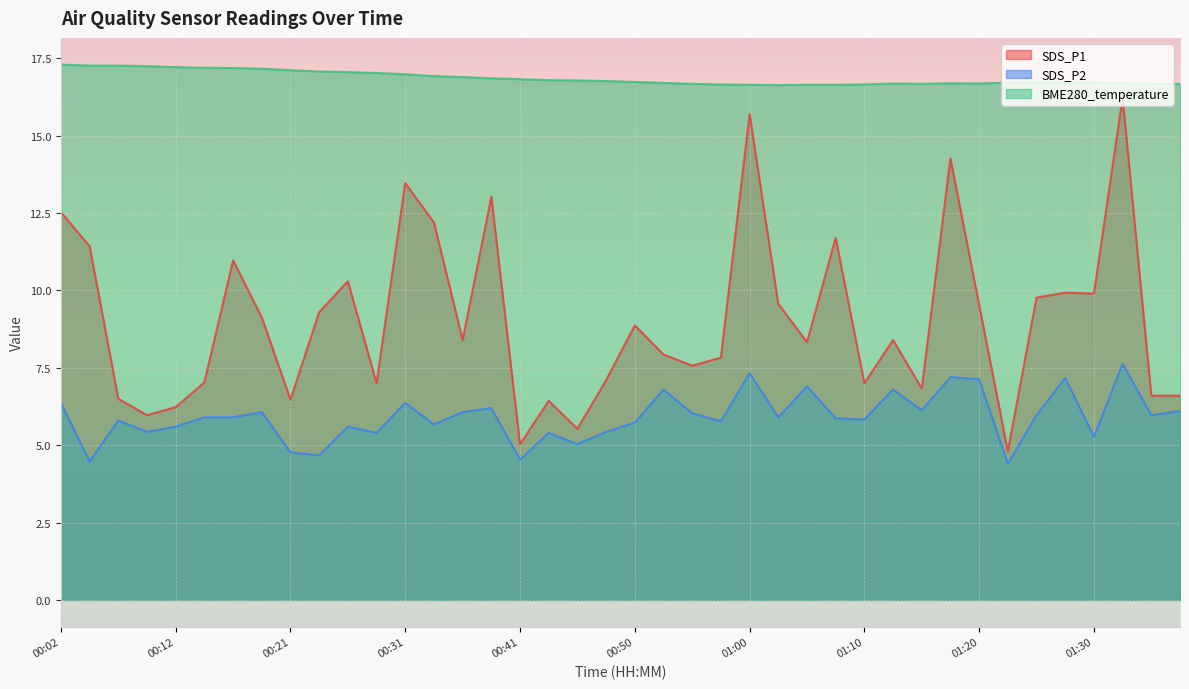

What is the highest value of the SDS_P2 series?

7.6